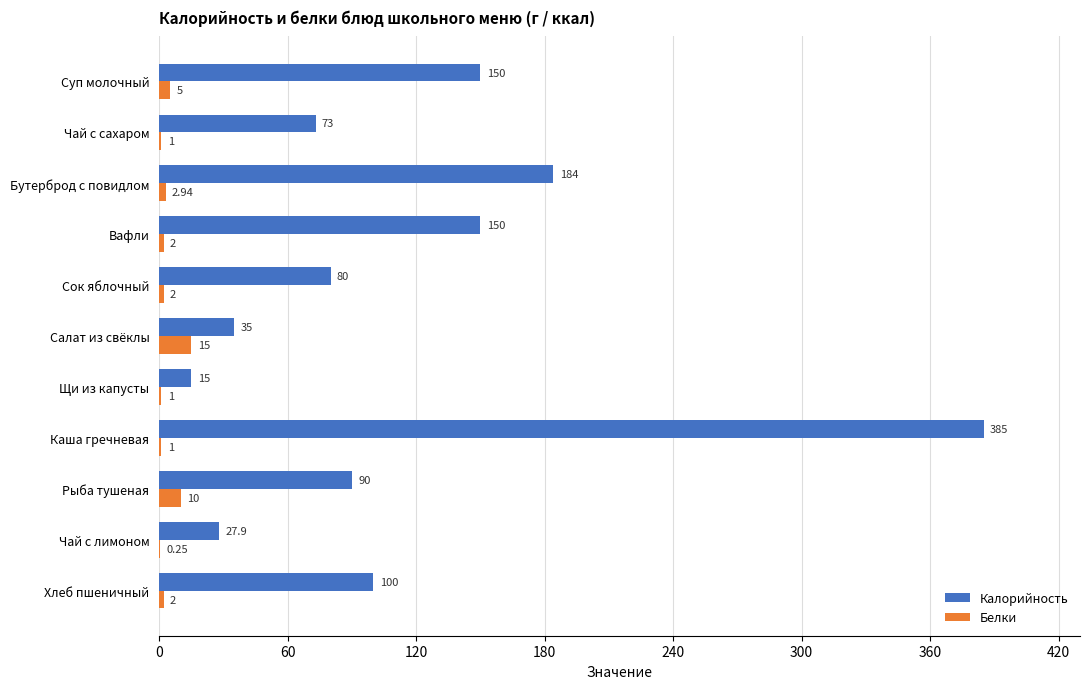

Between Вафли and Хлеб пшеничный, which series saw the biggest shift?

Калорийность